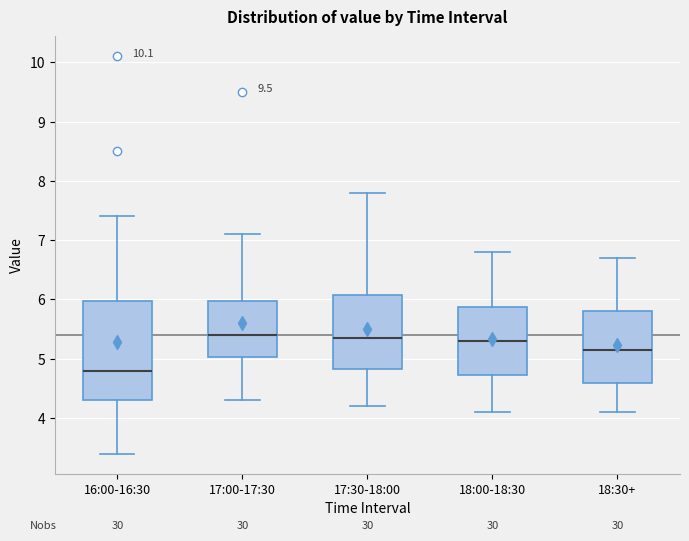

Where does the median line of the box for 17:00-17:30 sit on the y-axis? The values are not printed on the chart, so give them approximately, as read against the axis.

5.4